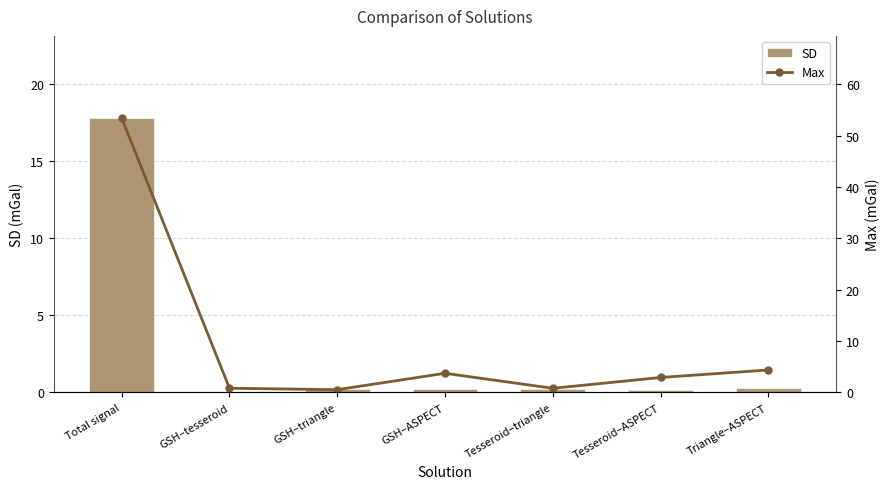

Reading right to left, what are all the values shown in this chart?

SD: Triangle–ASPECT=0.3	Tesseroid–ASPECT=0.2	Tesseroid–triangle=0.2	GSH–ASPECT=0.2	GSH–triangle=0.2	GSH–tesseroid=0.1	Total signal=17.8
Max: Triangle–ASPECT=4.4	Tesseroid–ASPECT=2.9	Tesseroid–triangle=0.8	GSH–ASPECT=3.7	GSH–triangle=0.6	GSH–tesseroid=0.8	Total signal=53.4